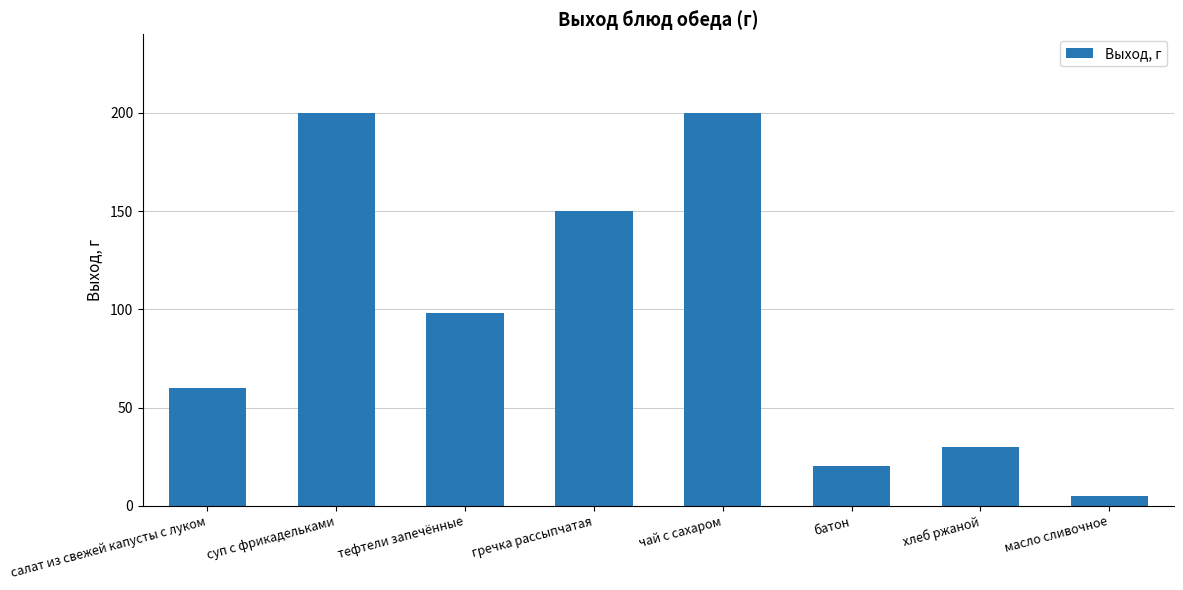

What is the label of the 3rd bar from the right?

батон